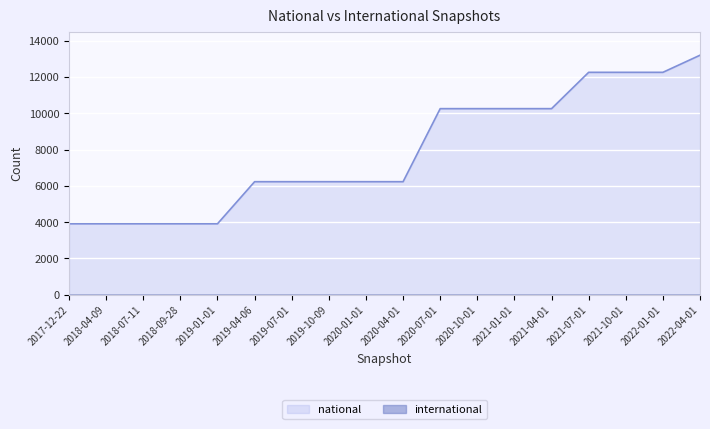

How many data points does each series have?

18